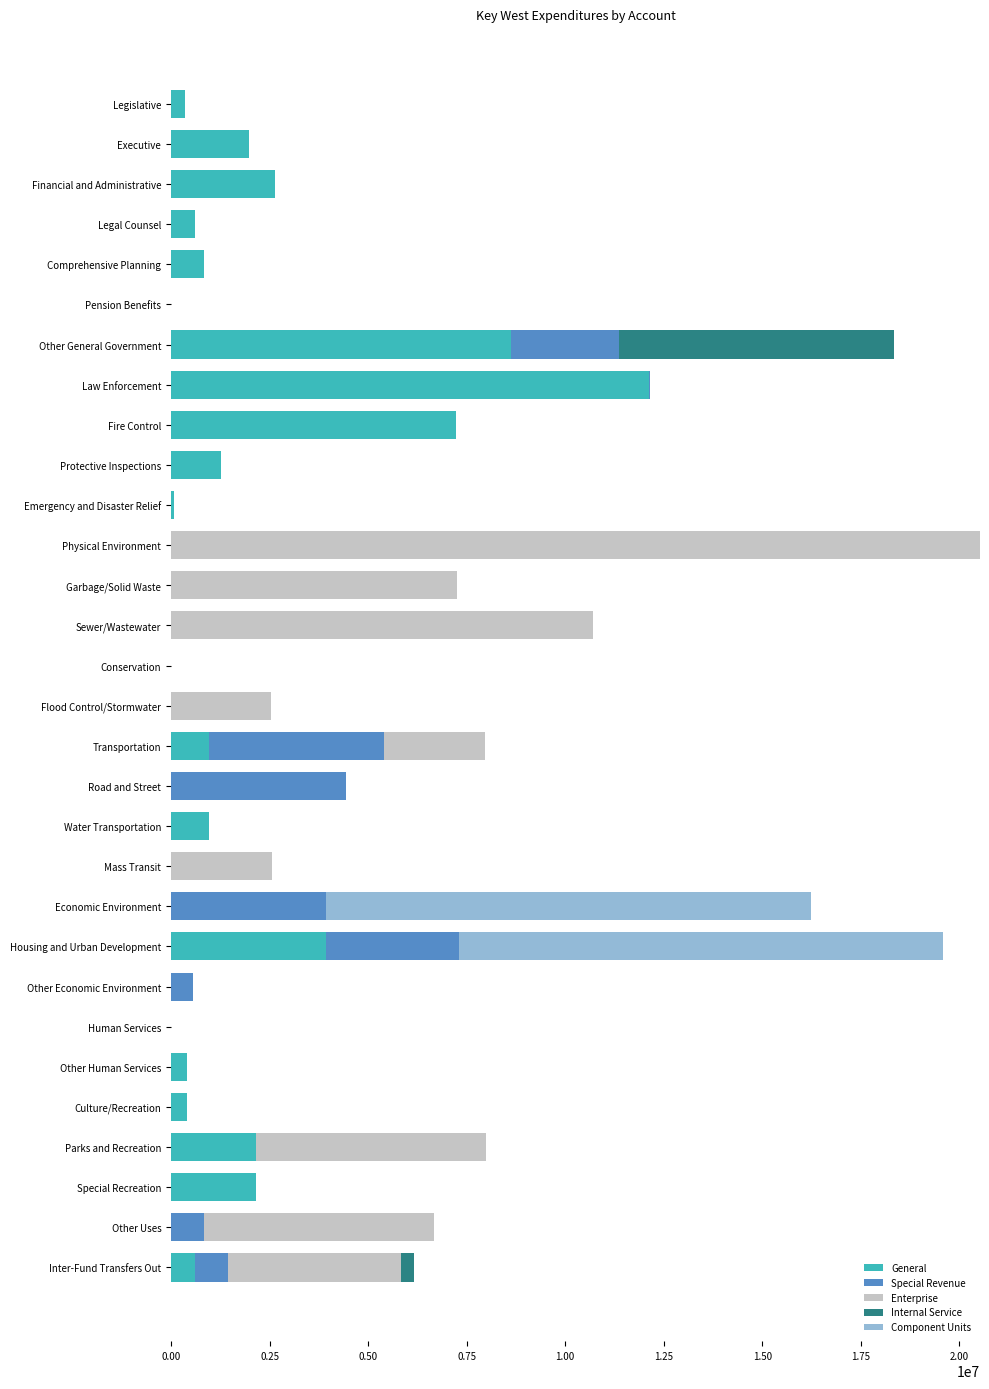

Which series changed the most between Other General Government and Law Enforcement?

Internal Service